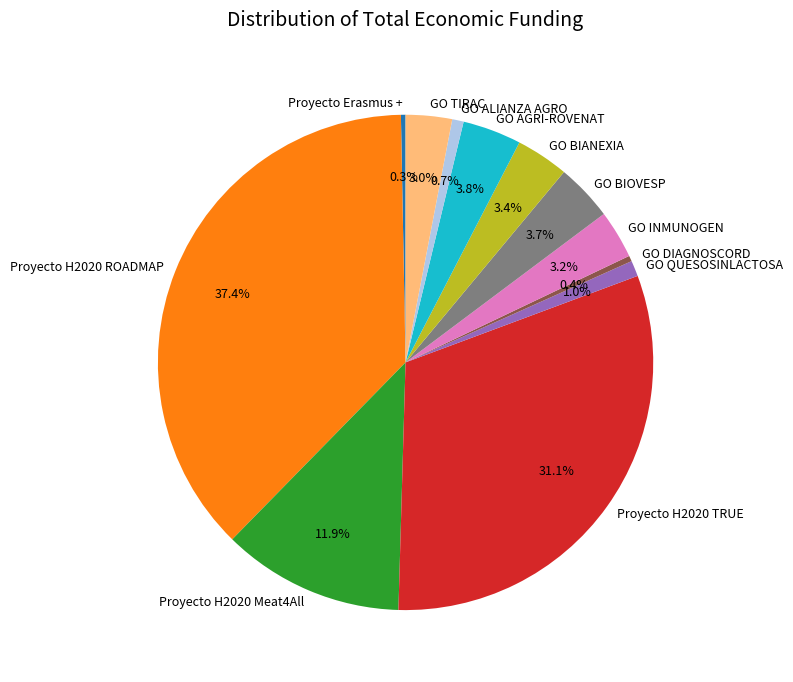

Which has a higher value, Proyecto H2020 ROADMAP or GO TIRAC?

Proyecto H2020 ROADMAP